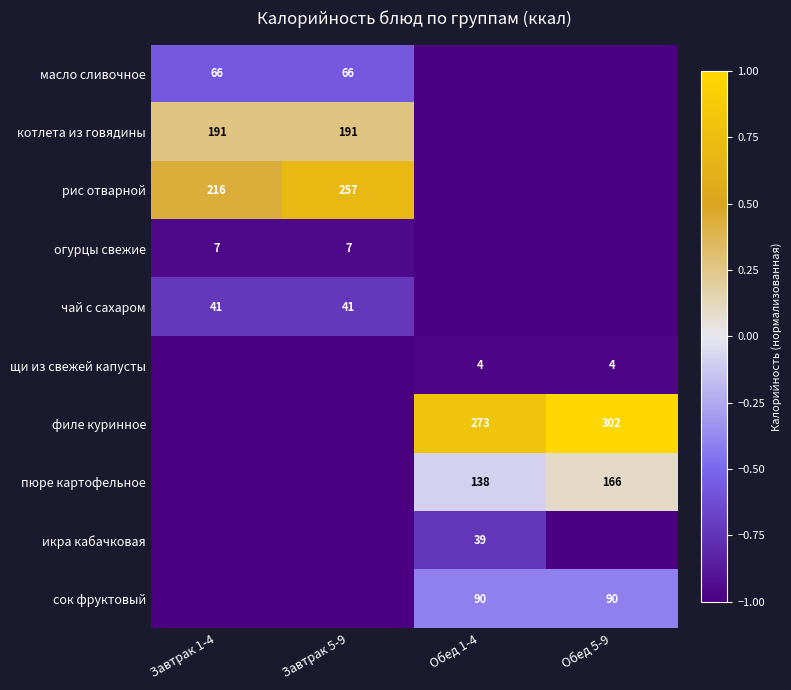

The value of чай с сахаром at Завтрак 1-4 is 41. True or false?

True